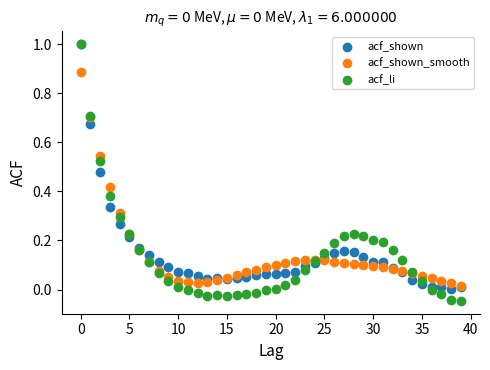

What are all the series names shown in the legend?

acf_shown, acf_shown_smooth, acf_li